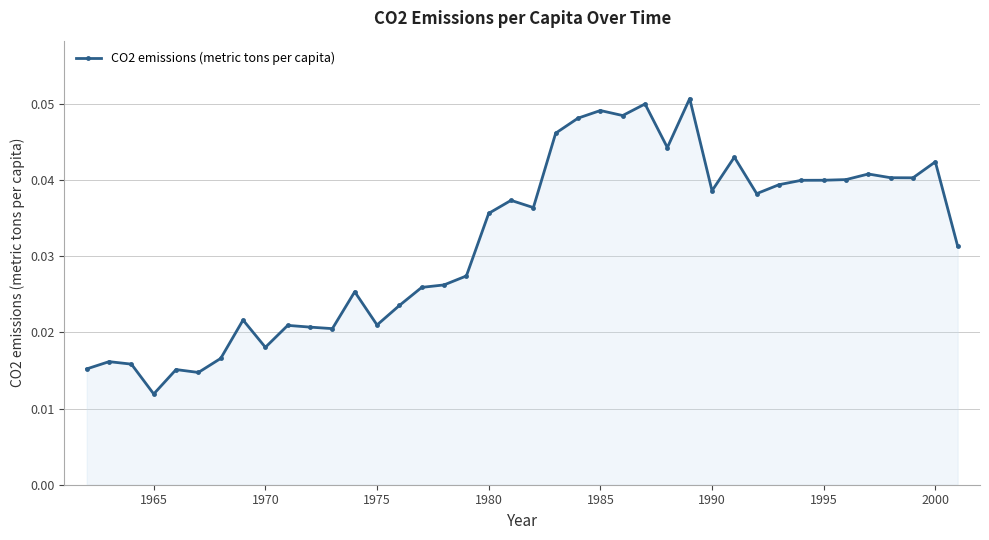

How many values are between 0 and 1?

40